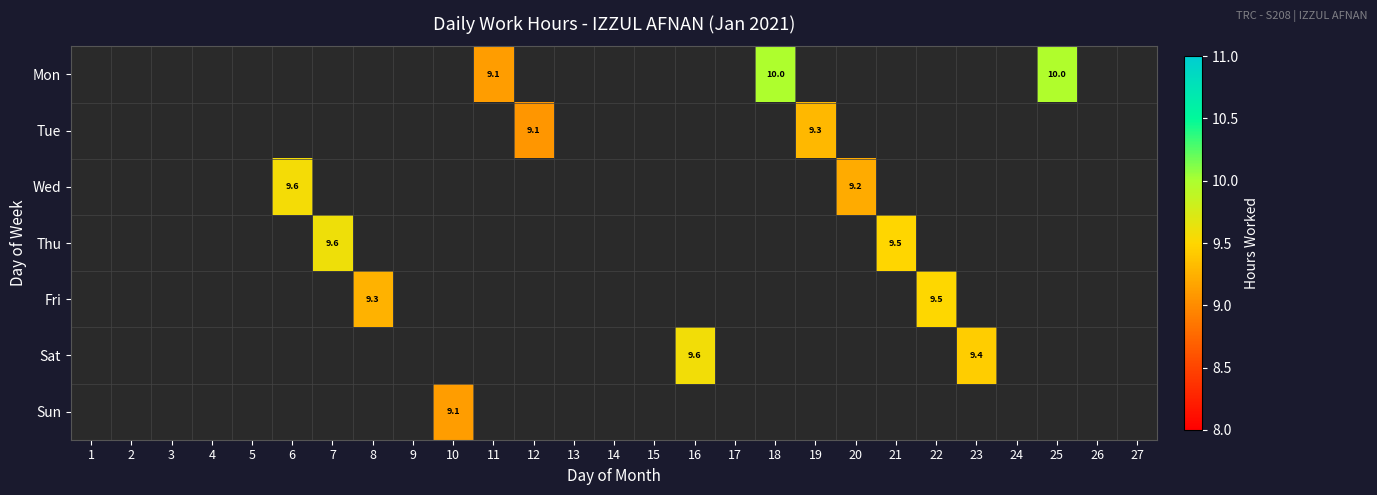

Is the value of Thu at 14 greater than the value of Fri at 22?

No